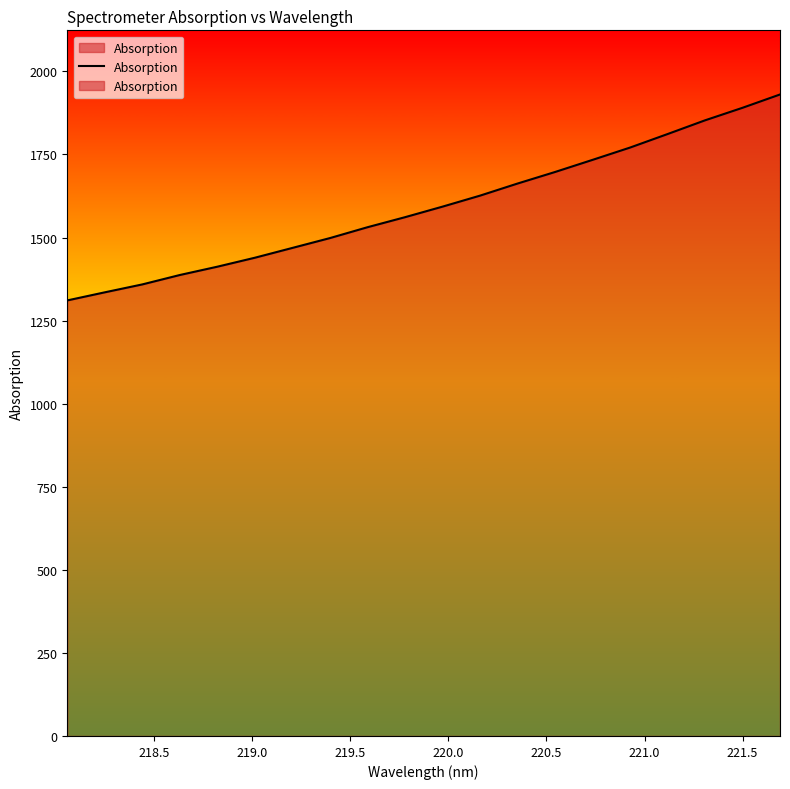

True or false: the data has more than 0 interior local peaks.

False